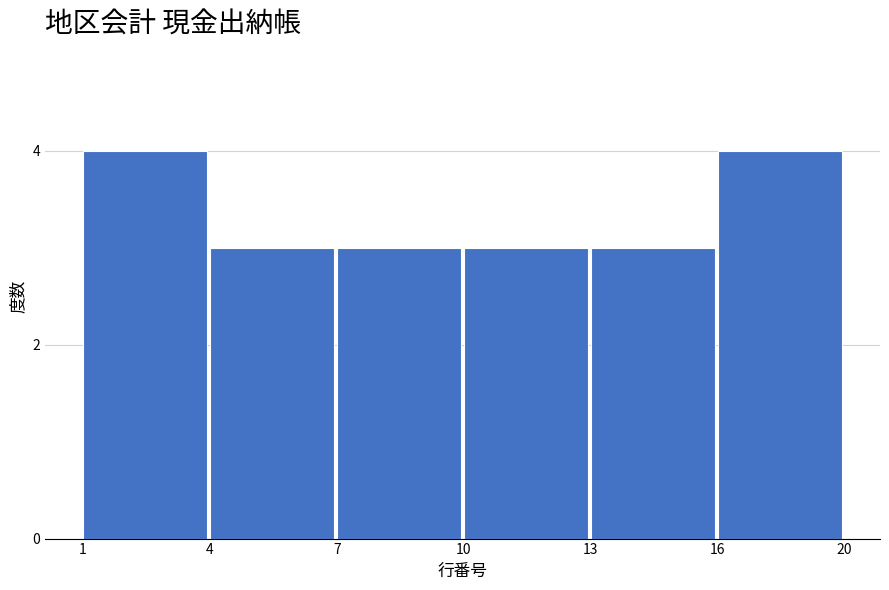

Reading right to left, transcribe all the data shown in this chart.

4	3	3	3	3	4